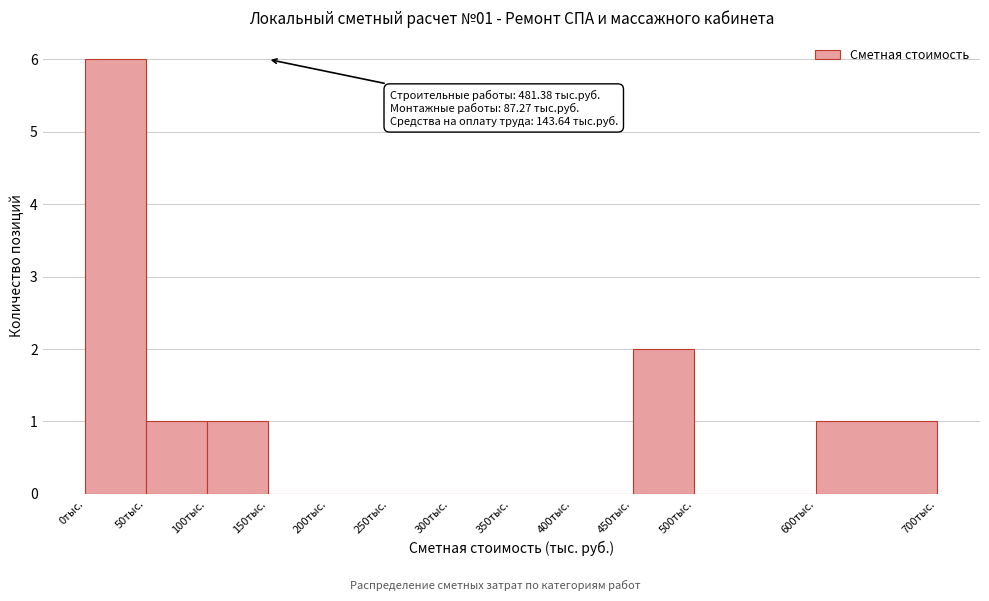

Which range on the x-axis has the tallest bar?

0 to 50